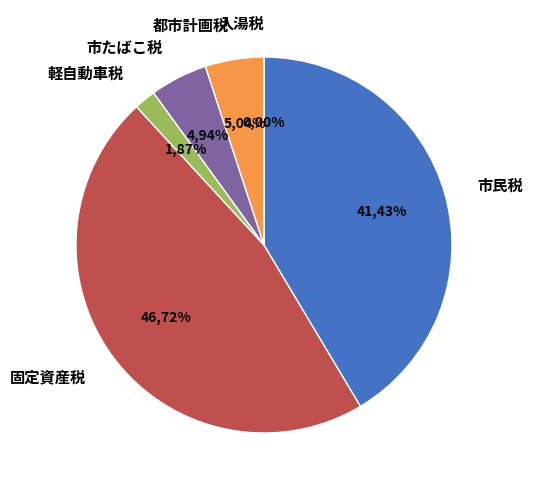

The 入湯税 slice represents 14% of the pie. True or false?

False